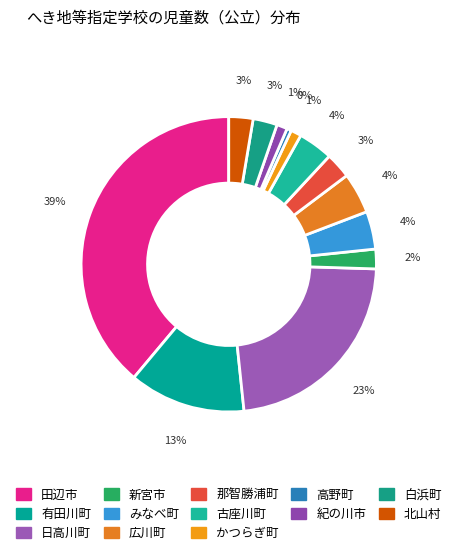

How many slices are in this pie chart?

13